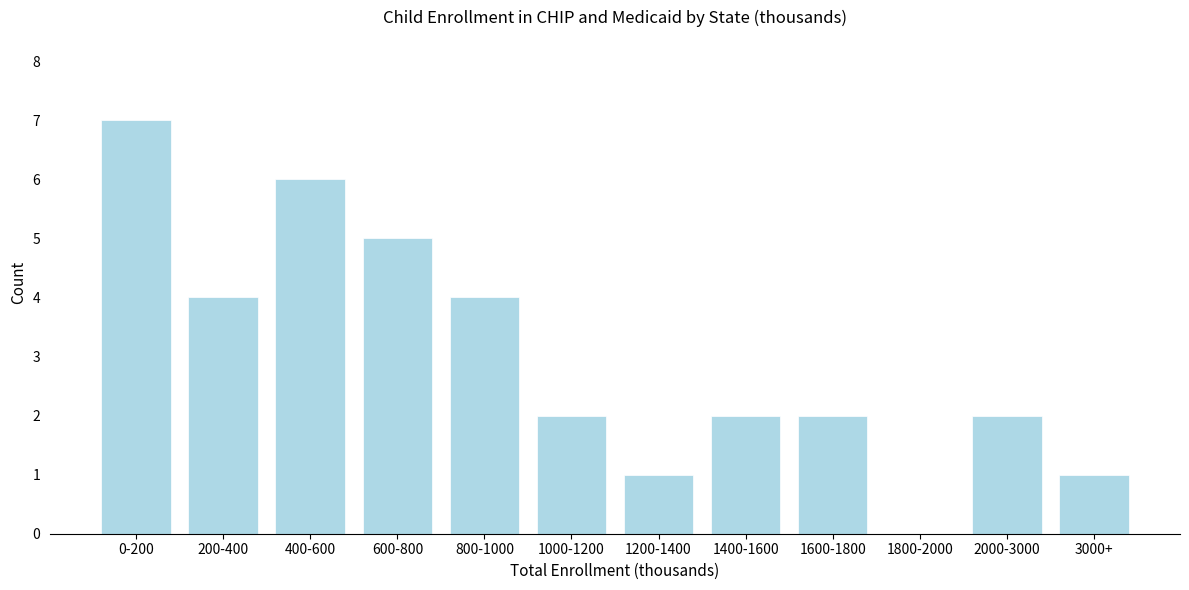

Reading left to right, extract all data points from this chart.

0-200=7	200-400=4	400-600=6	600-800=5	800-1000=4	1000-1200=2	1200-1400=1	1400-1600=2	1600-1800=2	1800-2000=0	2000-3000=2	3000+=1